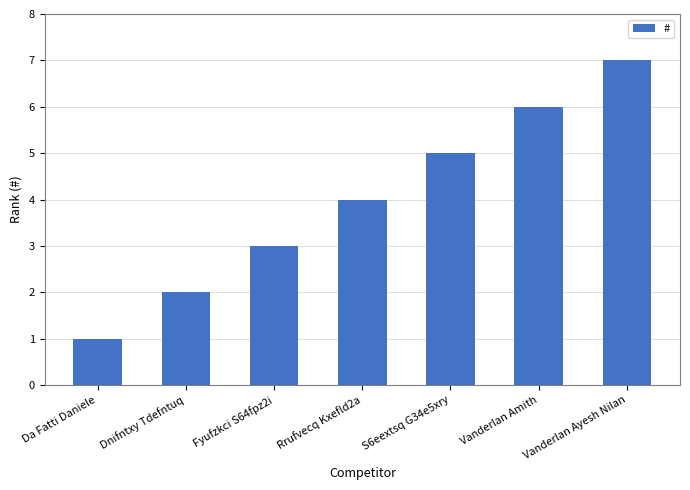

How many distinct data groups are displayed?

1